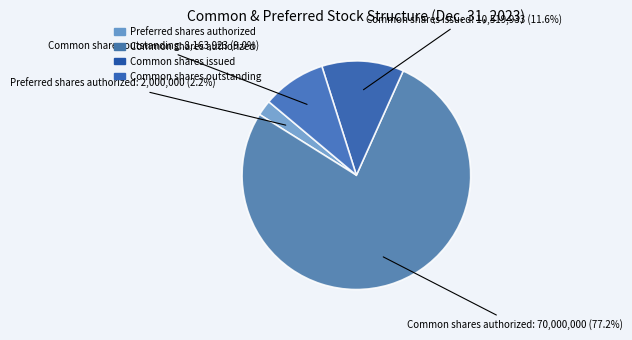

Does any single category account for the majority?

Yes